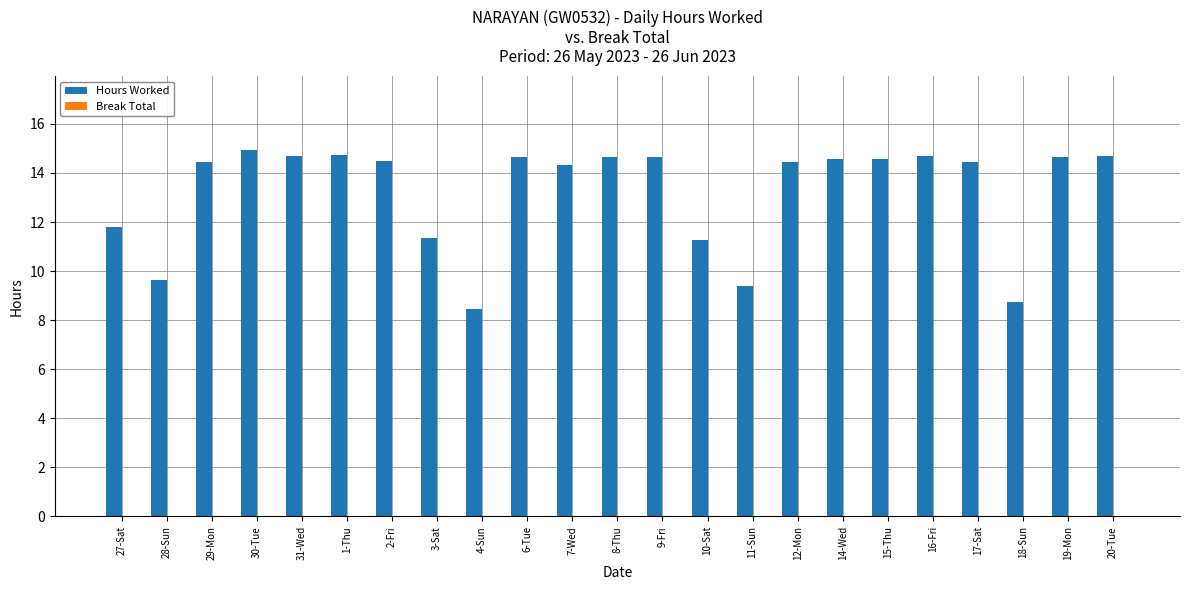

Where does the data first go above 14?

29-Mon